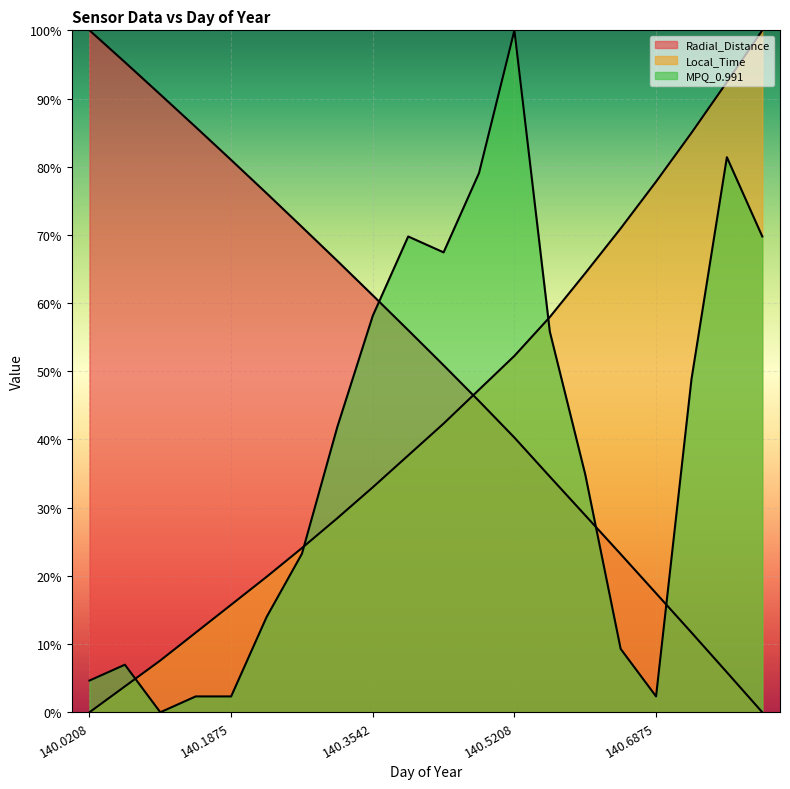

What is the value of the Radial_Distance point at the 16th from the left?

23.2